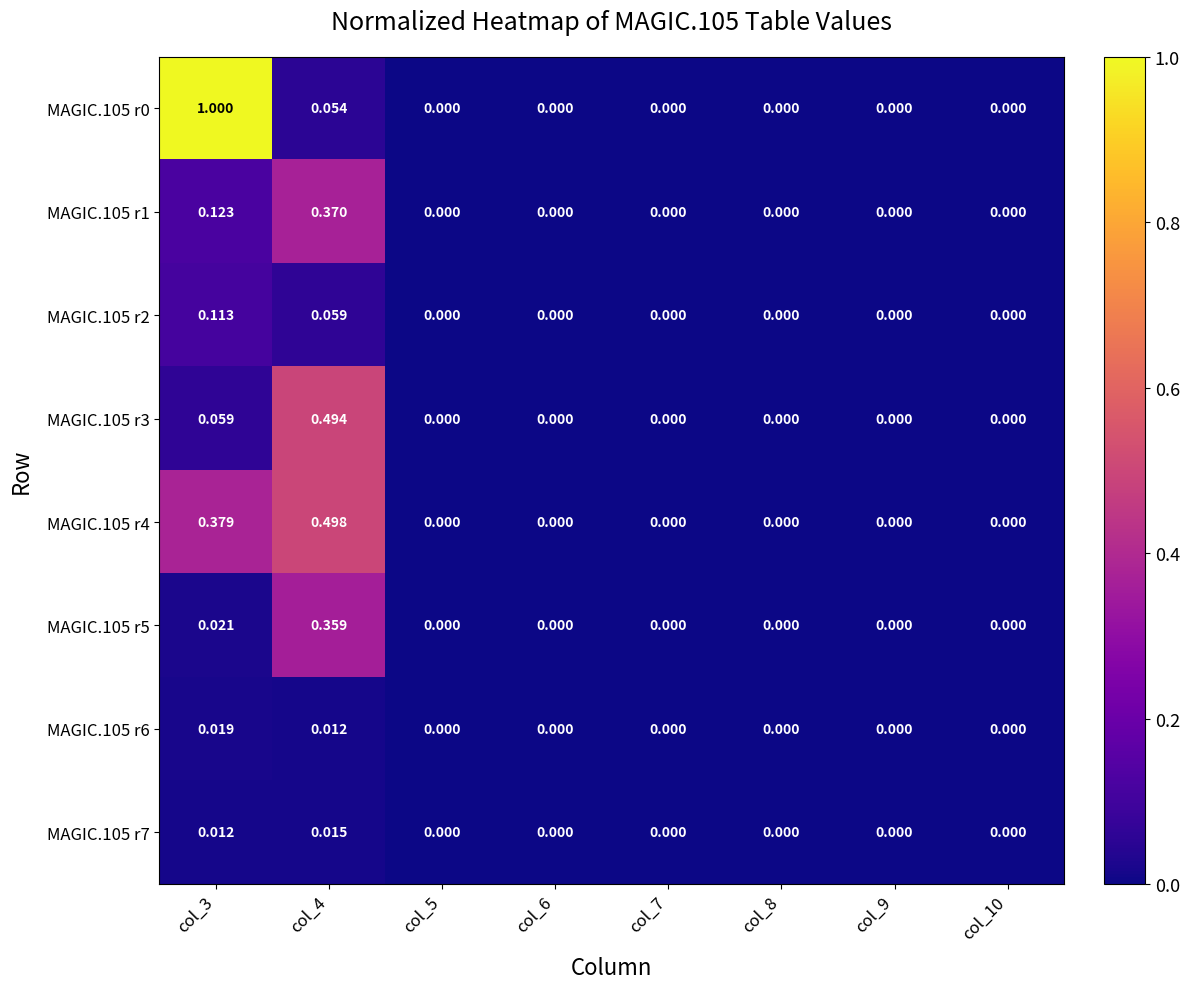

Reading right to left, transcribe all the data shown in this chart.

MAGIC.105 r0: col_10=0.0	col_9=0.0	col_8=0.0	col_7=0.0	col_6=0.0	col_5=0.0	col_4=0.1	col_3=1.0
MAGIC.105 r1: col_10=0.0	col_9=0.0	col_8=0.0	col_7=0.0	col_6=0.0	col_5=0.0	col_4=0.4	col_3=0.1
MAGIC.105 r2: col_10=0.0	col_9=0.0	col_8=0.0	col_7=0.0	col_6=0.0	col_5=0.0	col_4=0.1	col_3=0.1
MAGIC.105 r3: col_10=0.0	col_9=0.0	col_8=0.0	col_7=0.0	col_6=0.0	col_5=0.0	col_4=0.5	col_3=0.1
MAGIC.105 r4: col_10=0.0	col_9=0.0	col_8=0.0	col_7=0.0	col_6=0.0	col_5=0.0	col_4=0.5	col_3=0.4
MAGIC.105 r5: col_10=0.0	col_9=0.0	col_8=0.0	col_7=0.0	col_6=0.0	col_5=0.0	col_4=0.4	col_3=0.0
MAGIC.105 r6: col_10=0.0	col_9=0.0	col_8=0.0	col_7=0.0	col_6=0.0	col_5=0.0	col_4=0.0	col_3=0.0
MAGIC.105 r7: col_10=0.0	col_9=0.0	col_8=0.0	col_7=0.0	col_6=0.0	col_5=0.0	col_4=0.0	col_3=0.0